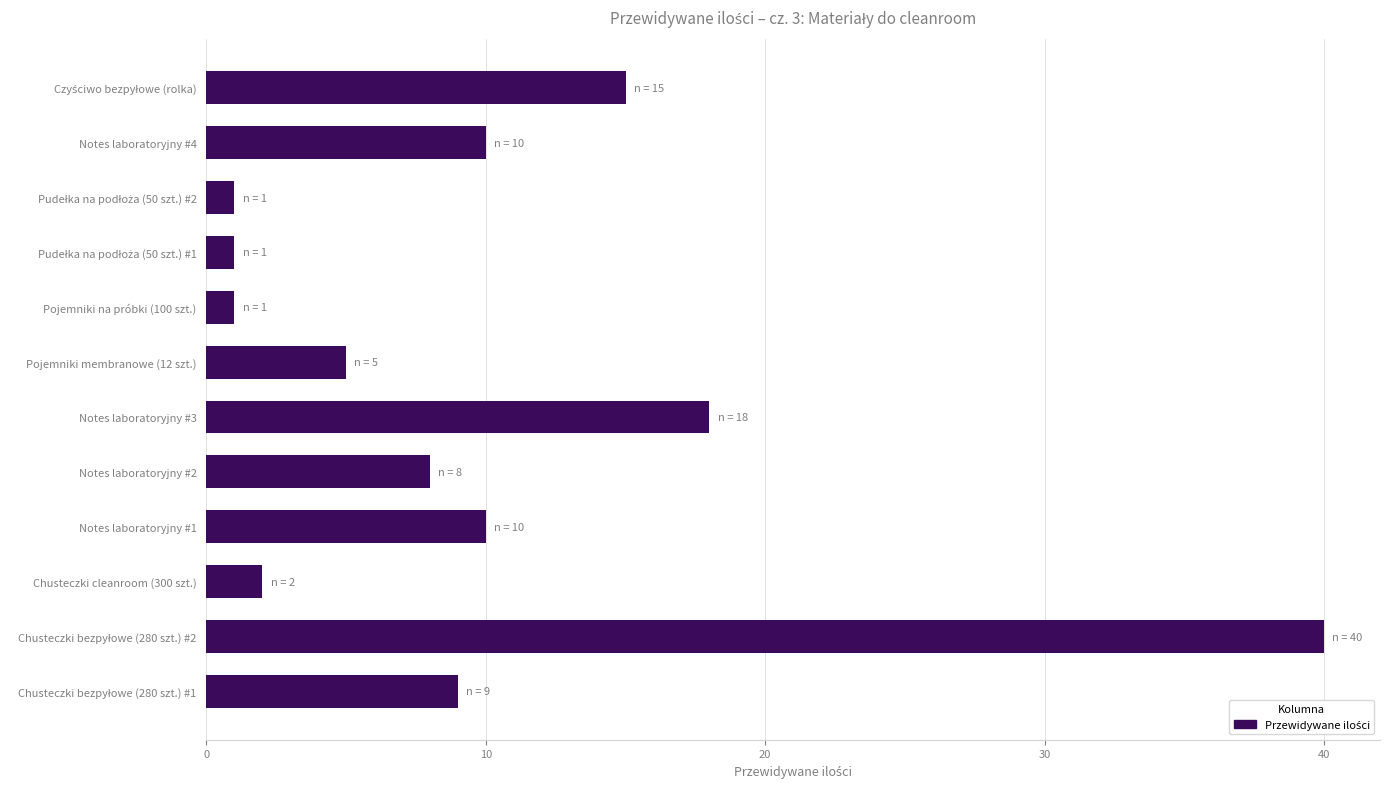

What is the difference between the maximum and minimum values?

39